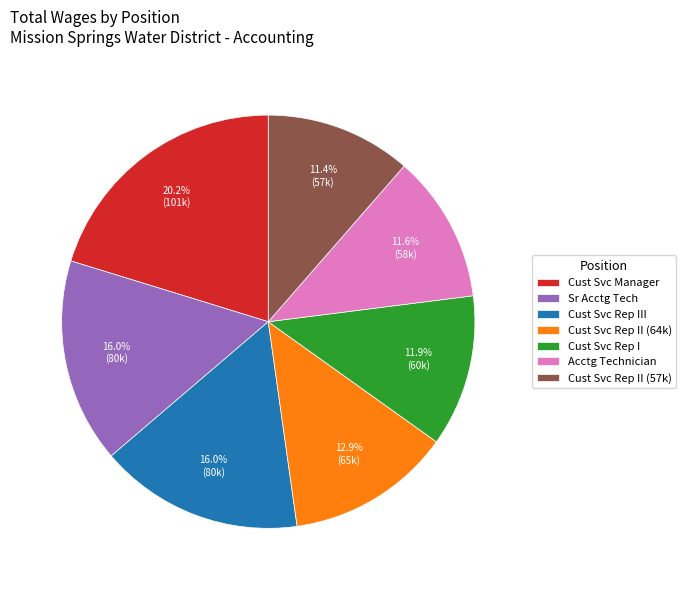

Does any single category account for the majority?

No